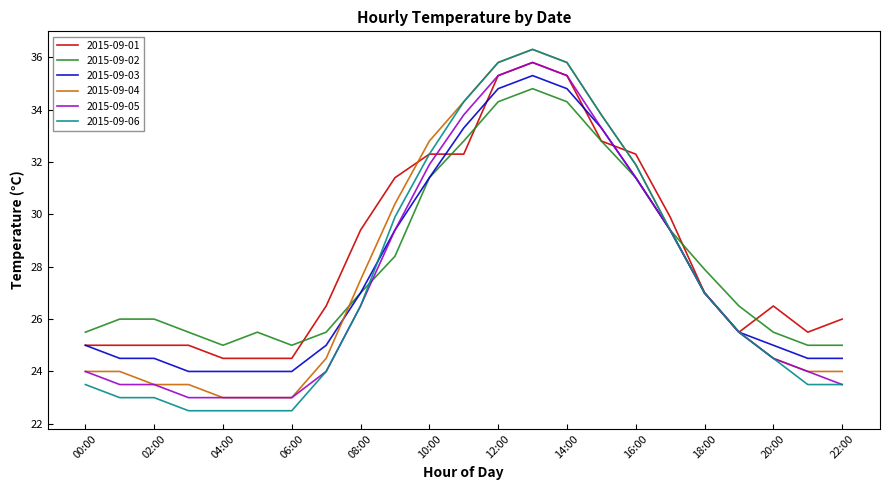

What is the maximum value shown in the chart?

36.3